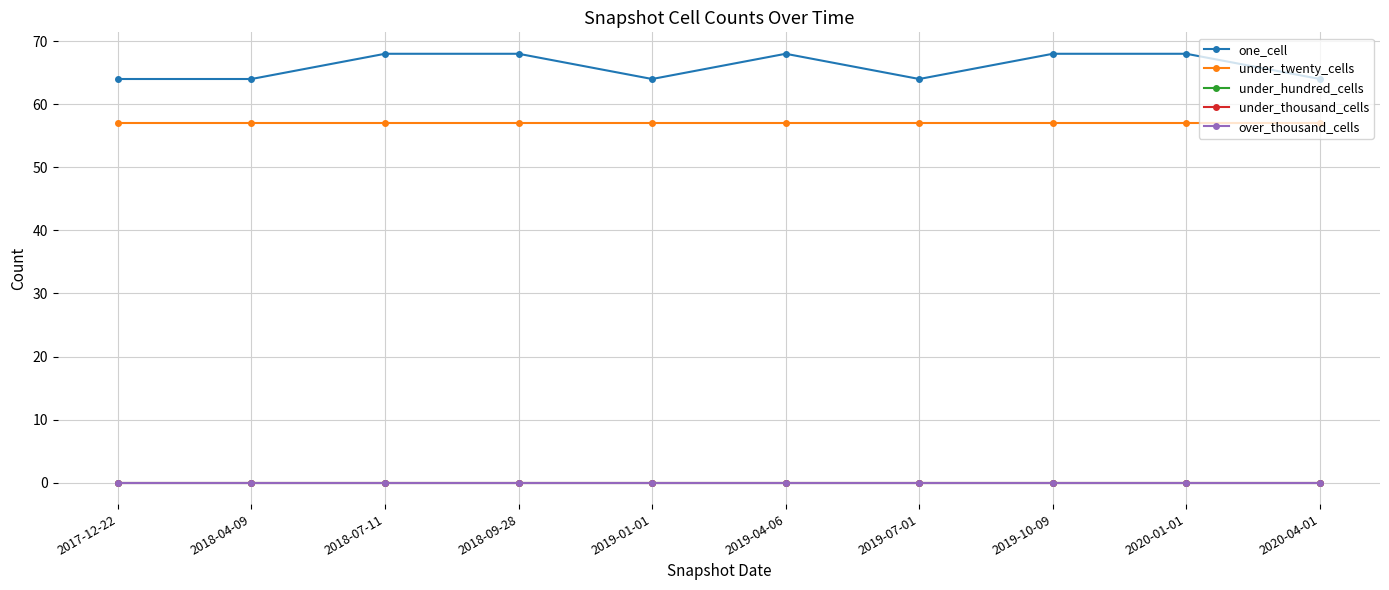

True or false: over_thousand_cells and under_thousand_cells cross at least once.

False